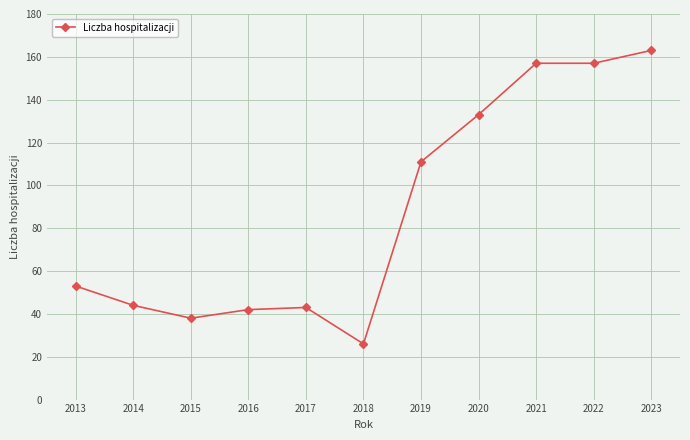

Reading right to left, what are all the values shown in this chart?

163	157	157	133	111	26	43	42	38	44	53